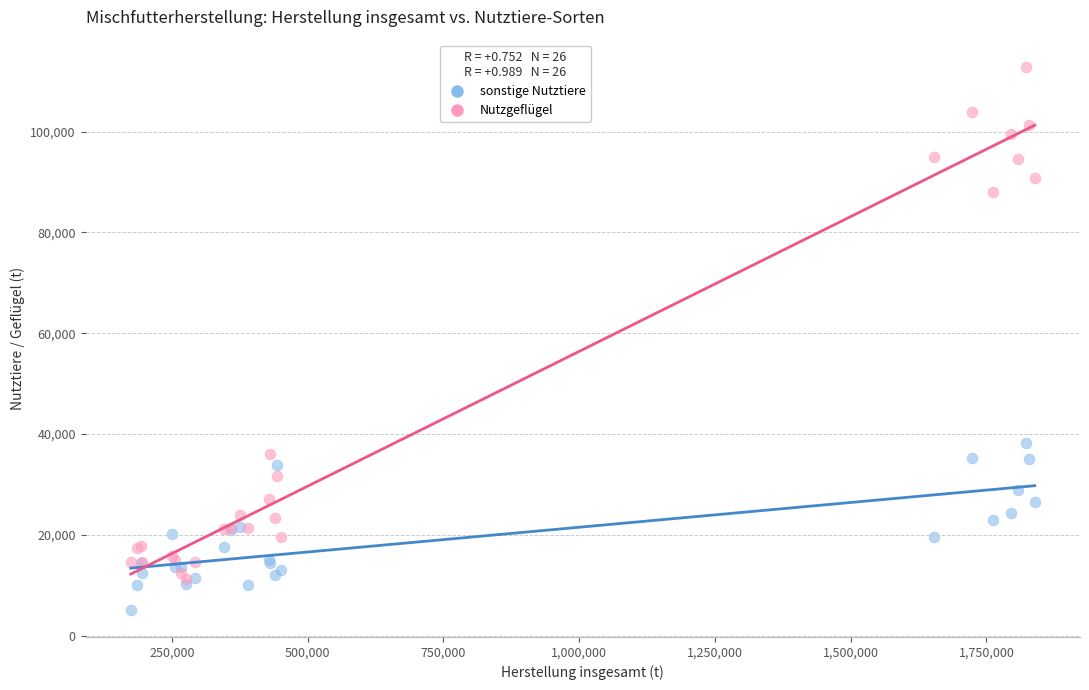

In the Nutzgeflügel series, what Y value is closest to 62023?

87972